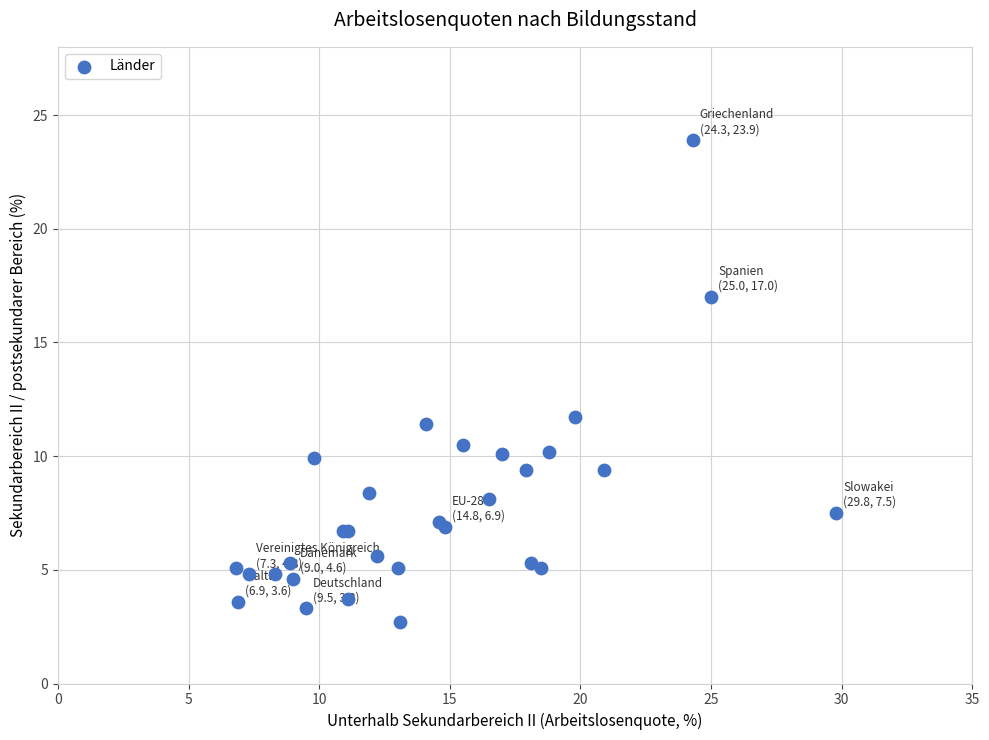

What Y value in the scatter plot is closest to 13?

11.7